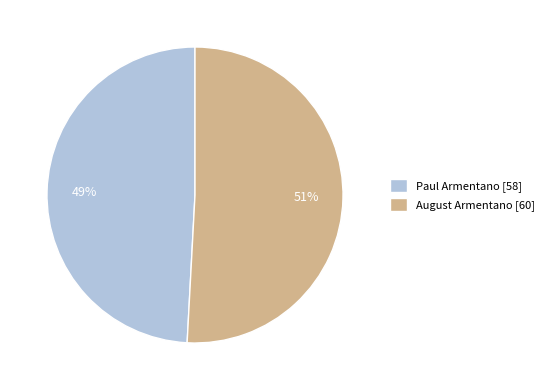

How many slices are in this pie chart?

2